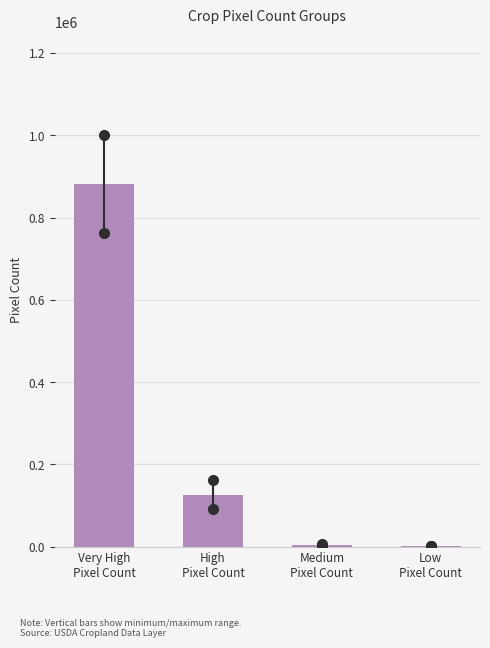

What is the maximum value shown in the chart?

882366.5